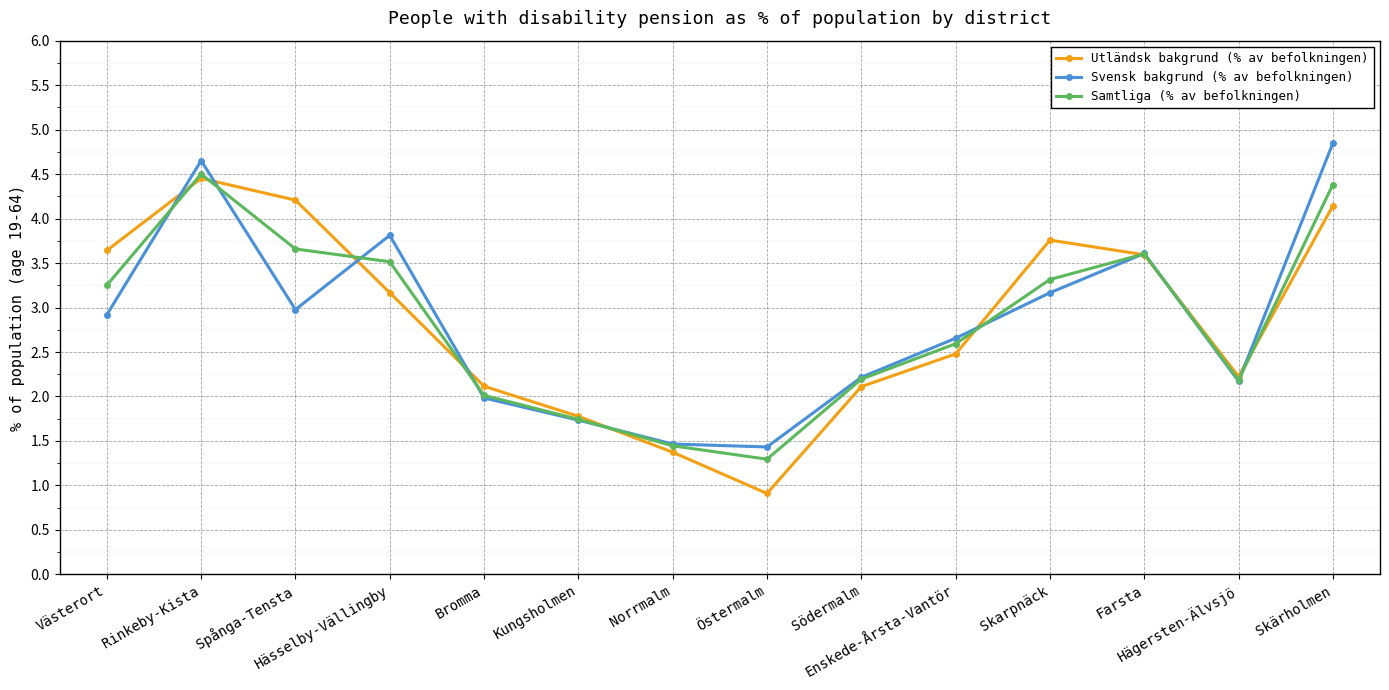

Between which two adjacent categories do Svensk bakgrund (% av befolkningen) and Samtliga (% av befolkningen) first intersect?

Västerort and Rinkeby-Kista